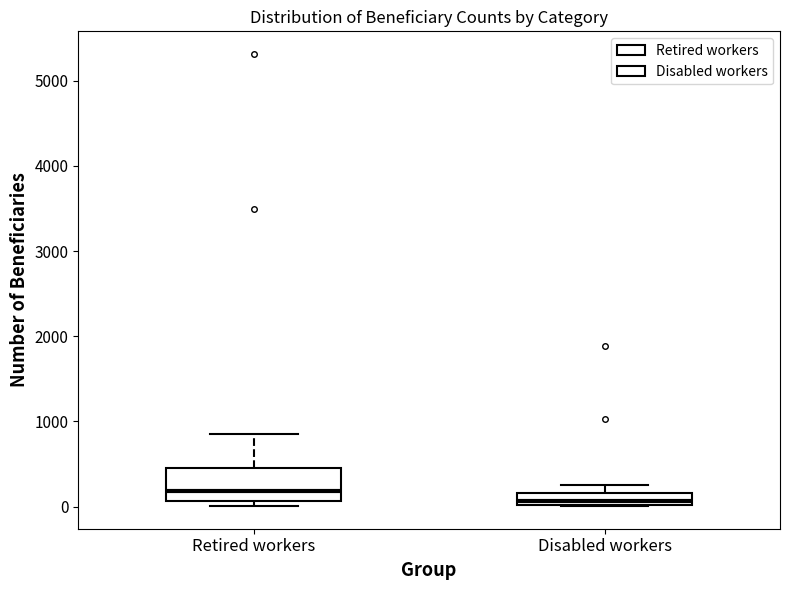

Which box has the lowest median line?

Disabled workers